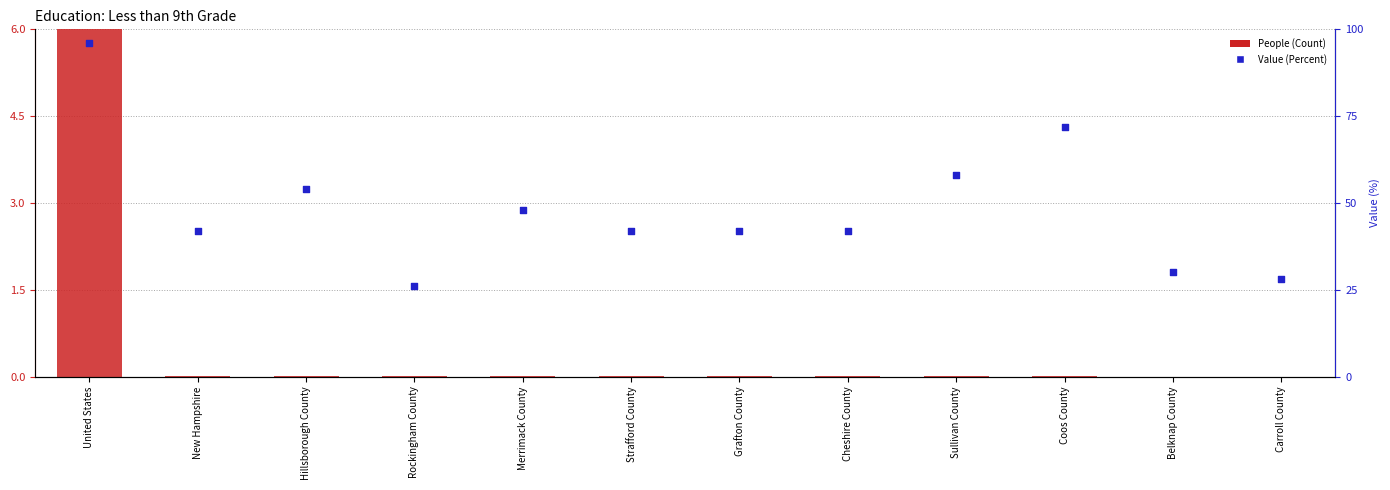

Which series reaches the maximum Y coordinate?

Value (Percent)